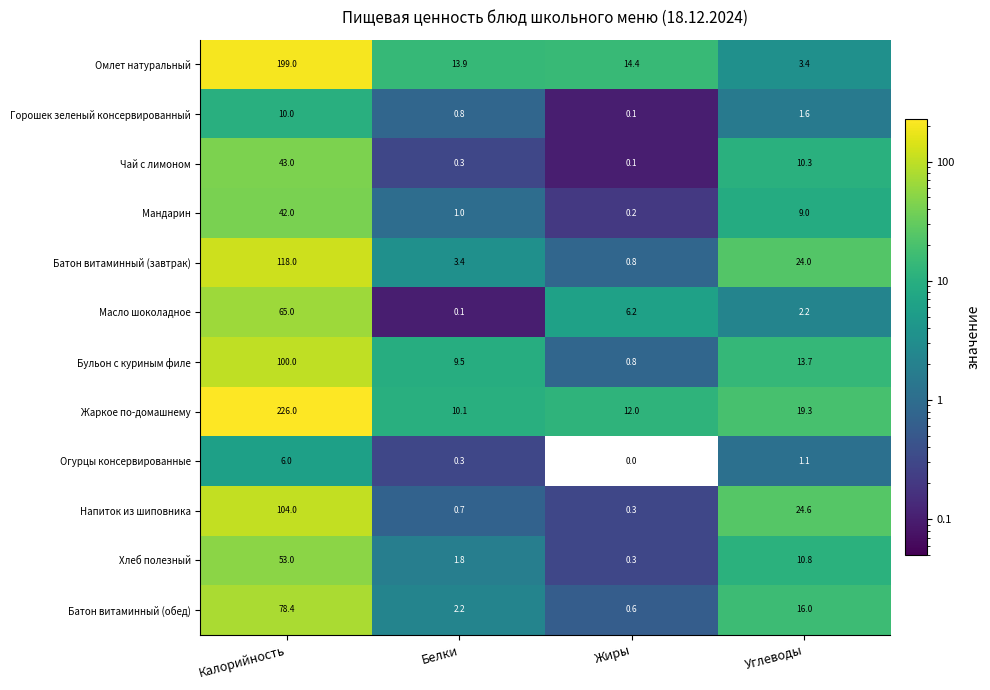

Between Жиры and Углеводы, which series saw the biggest shift?

Напиток из шиповника